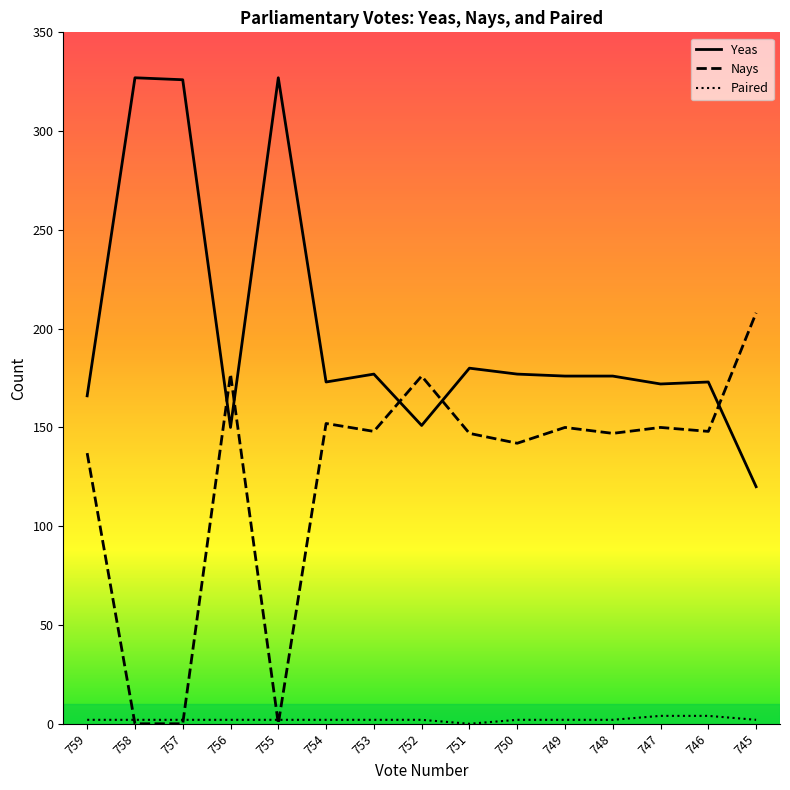

At which category does Yeas reach its first local valley?

756